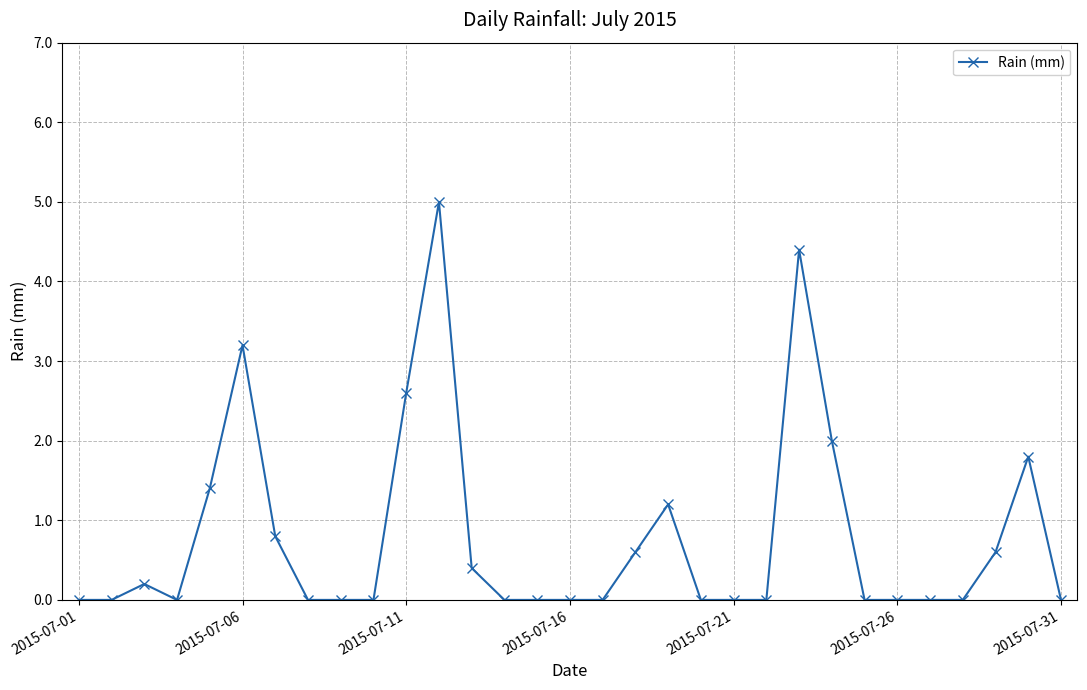

True or false: there are more than 1 points higher than both neighbors.

True